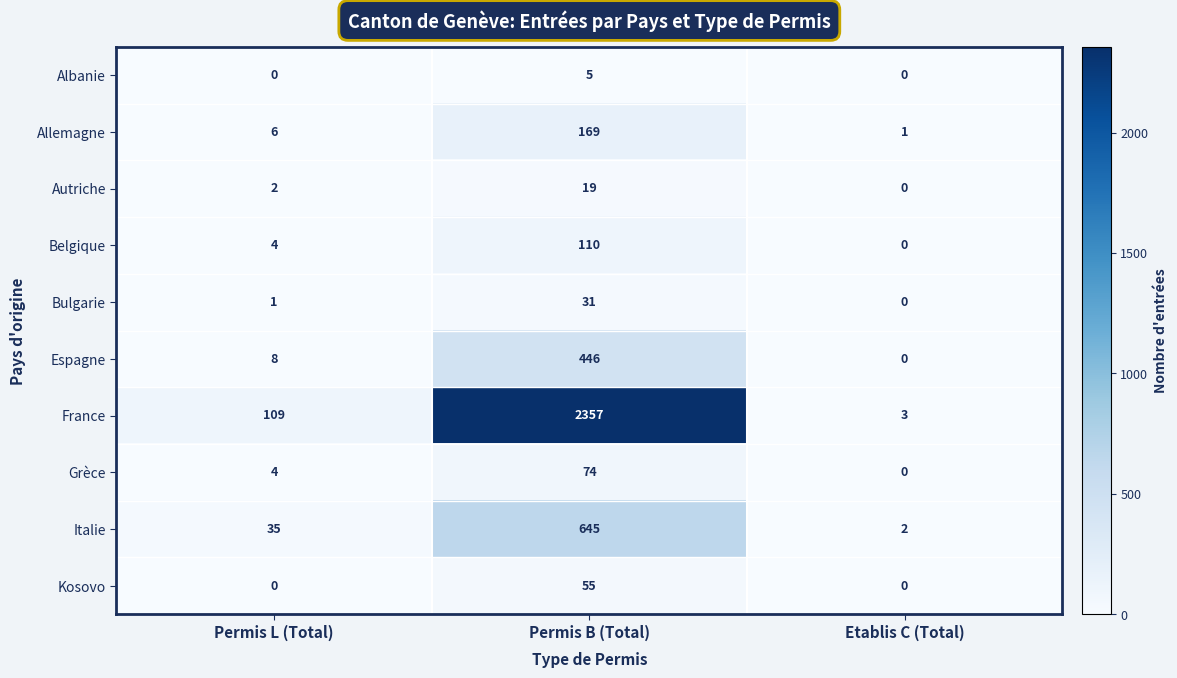

What is the approximate value of Grèce at Permis L (Total), to the nearest 5?

5